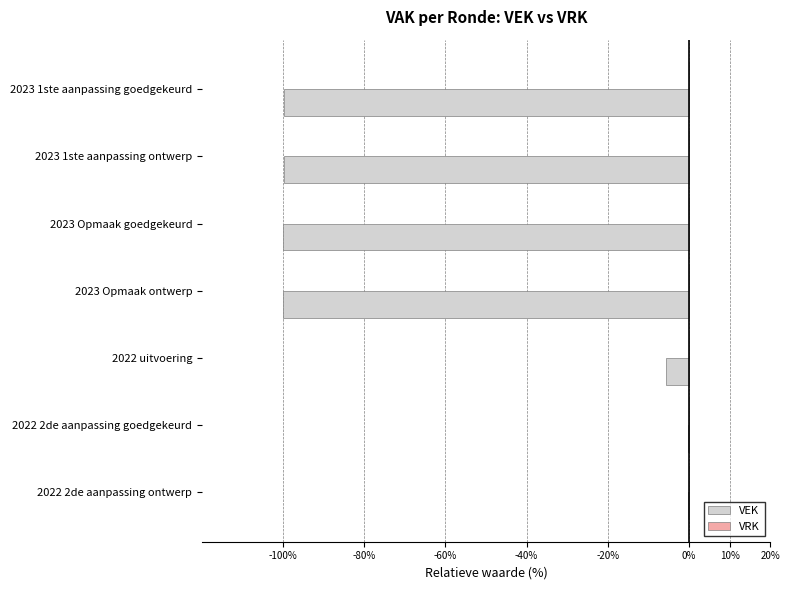

What is the change in value from 2023 Opmaak goedgekeurd to 2022 uitvoering?

+94.4